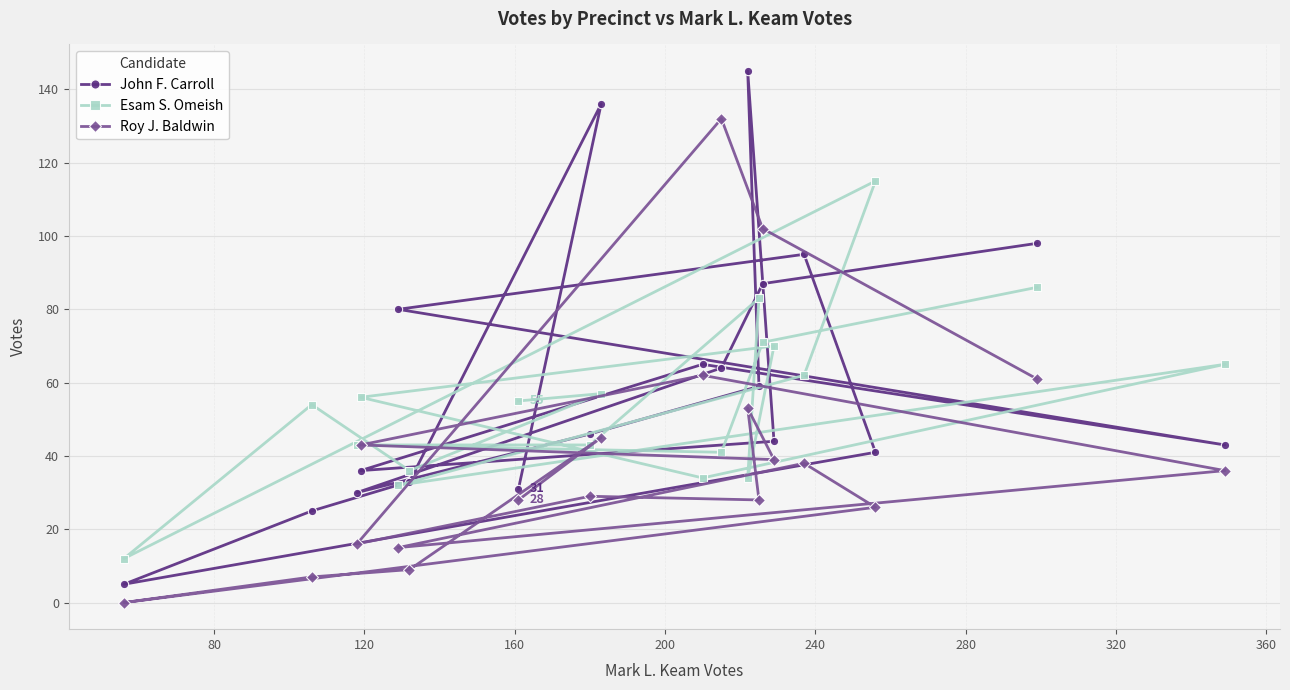

List the series in order of their overall mean, lowest first.

Roy J. Baldwin, Esam S. Omeish, John F. Carroll